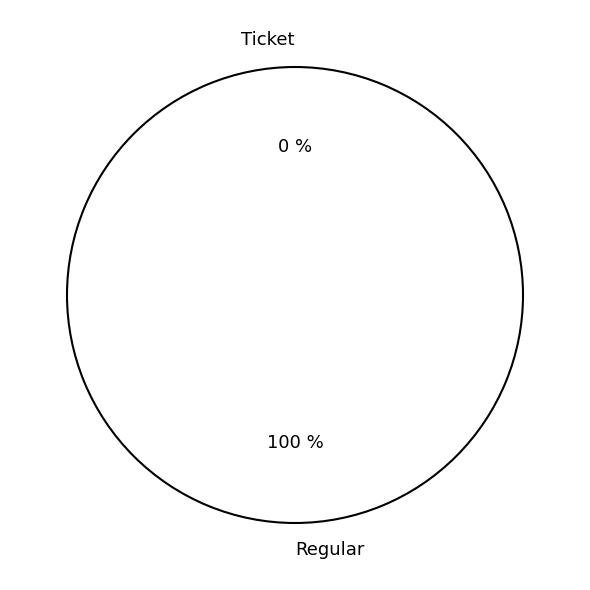

To the nearest percent, what portion does Regular represent?

100%